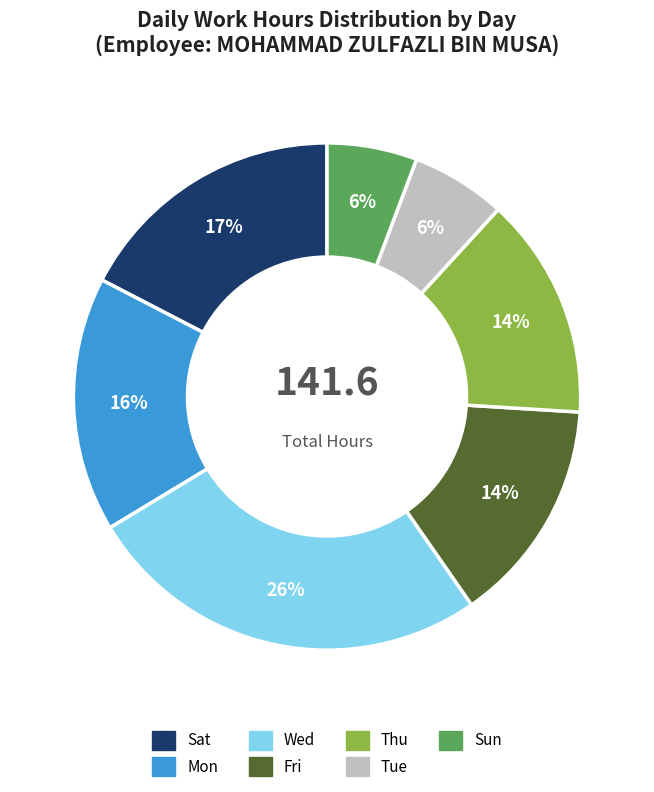

Which has a higher value, Mon or Tue?

Mon